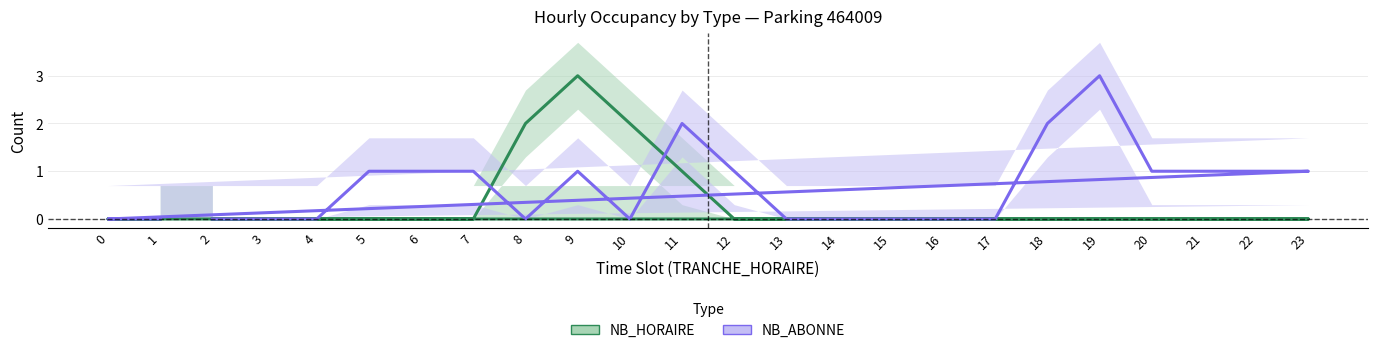

Is the value of NB_ABONNE at 16 greater than the value of NB_HORAIRE at 12?

No